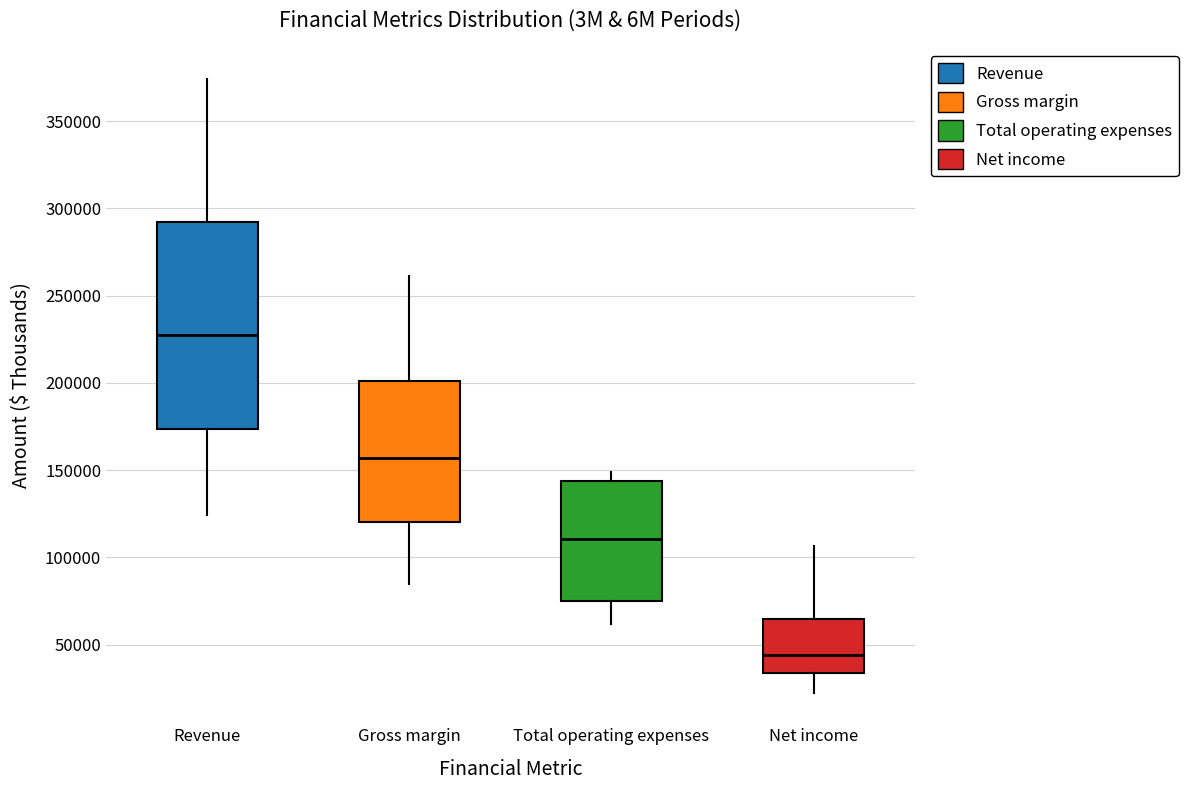

Which box is the tallest, from its lower edge to its upper edge?

Revenue